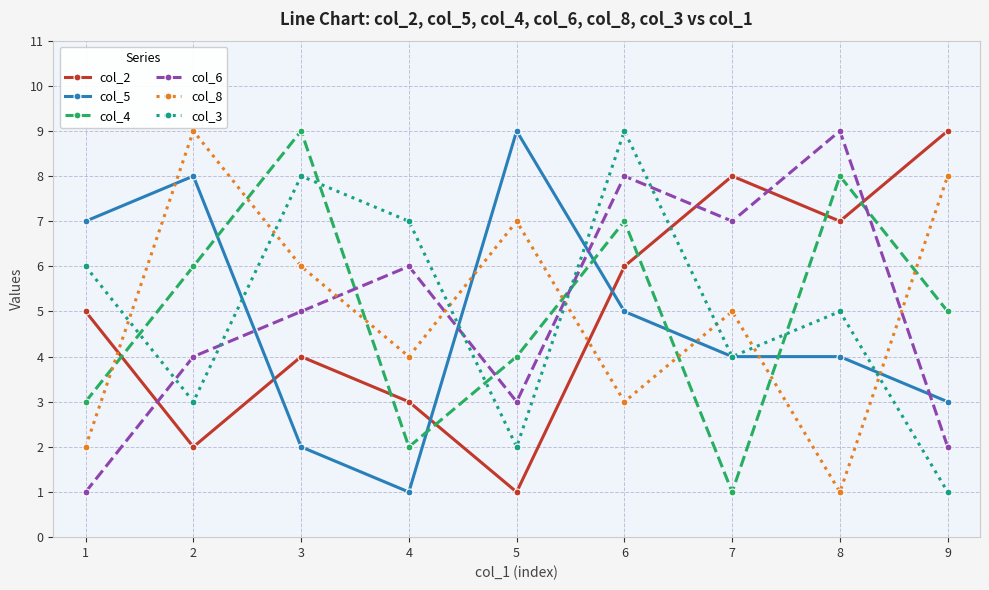

Rank the categories by col_4 value from highest to lowest.

3, 8, 6, 2, 9, 5, 1, 4, 7